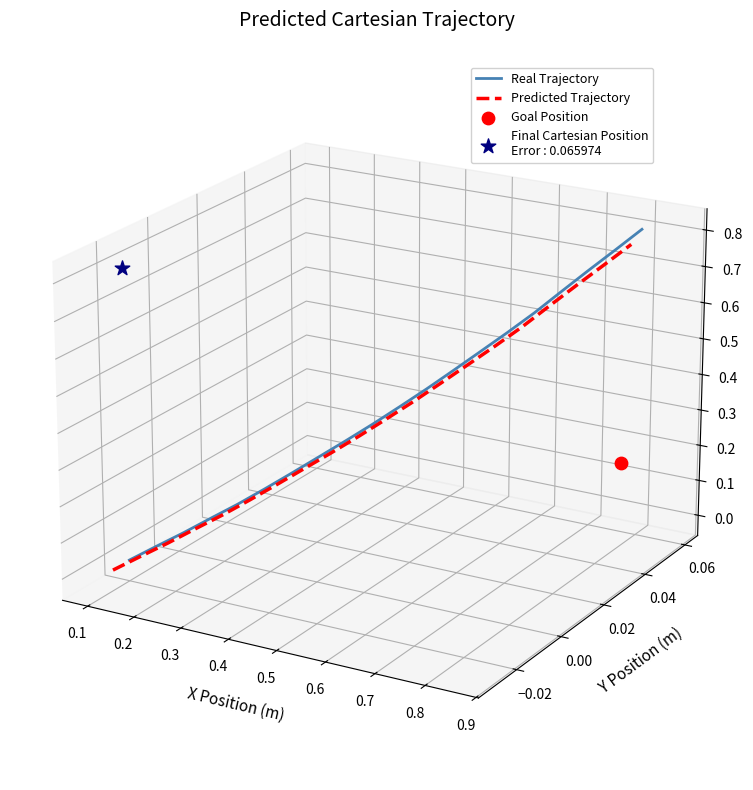

Which series contains the highest Y value?

Real Trajectory